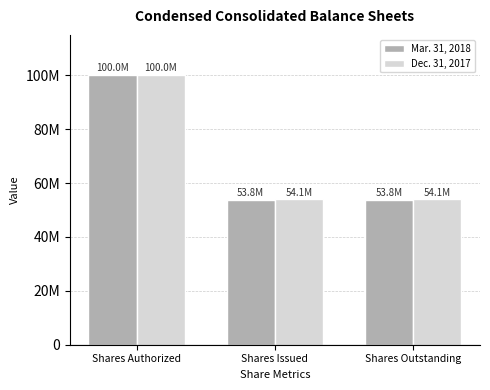

At which label is Mar. 31, 2018 closest to 76896919?

Shares Issued